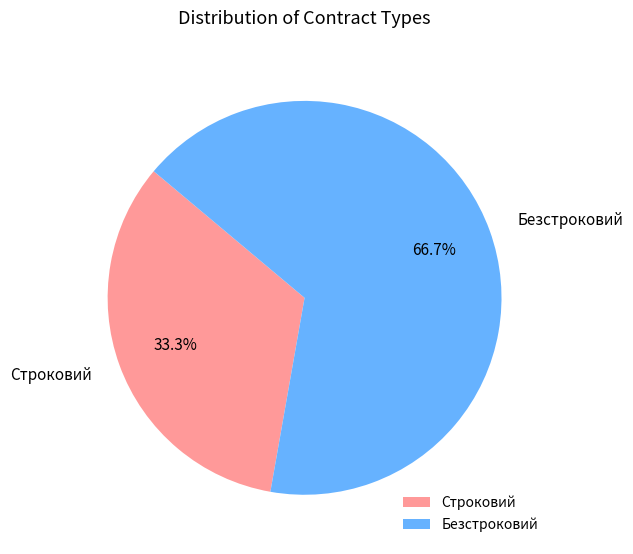

What is the smallest slice in the pie chart?

Строковий